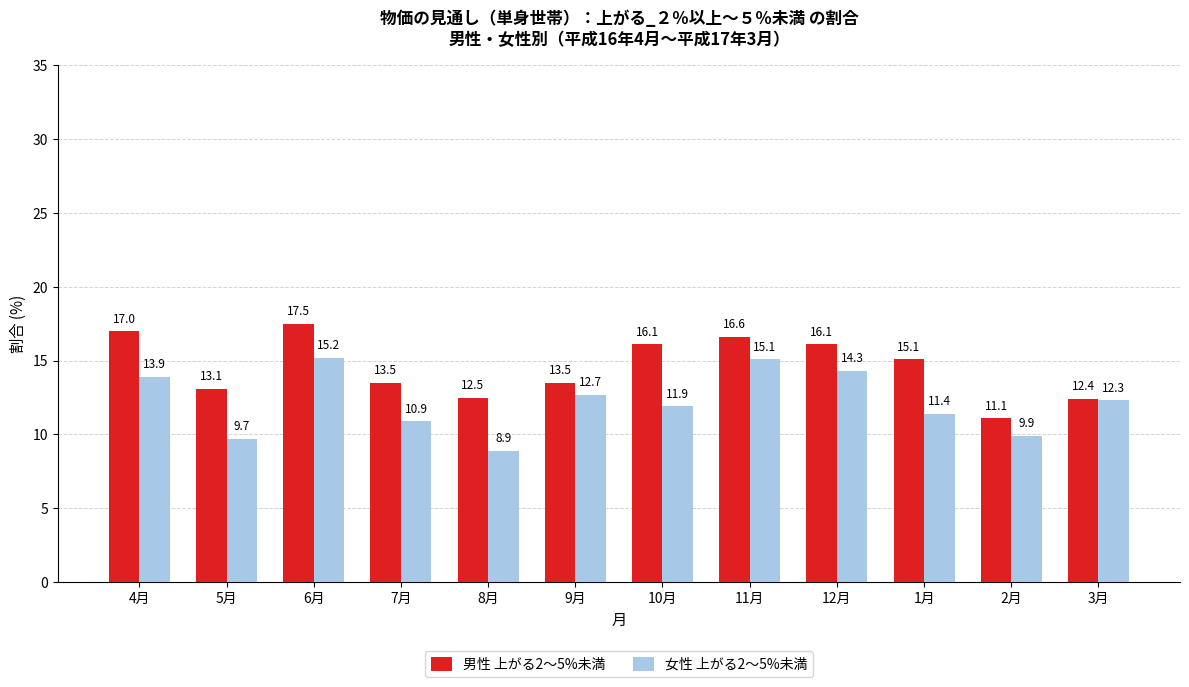

At which category is the sum across all series the highest?

6月